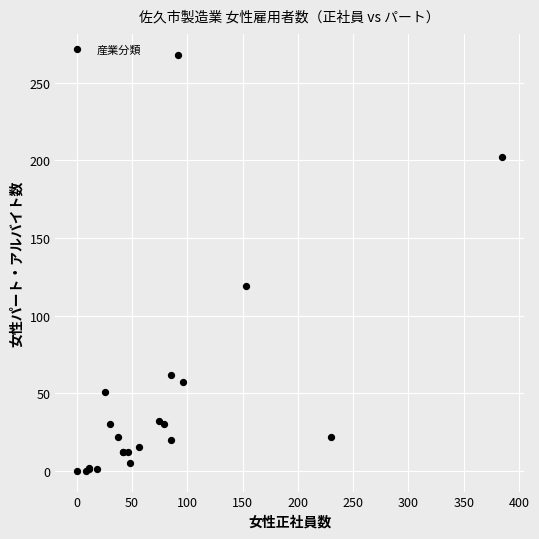

What Y value in the scatter plot is closest to 134?

119